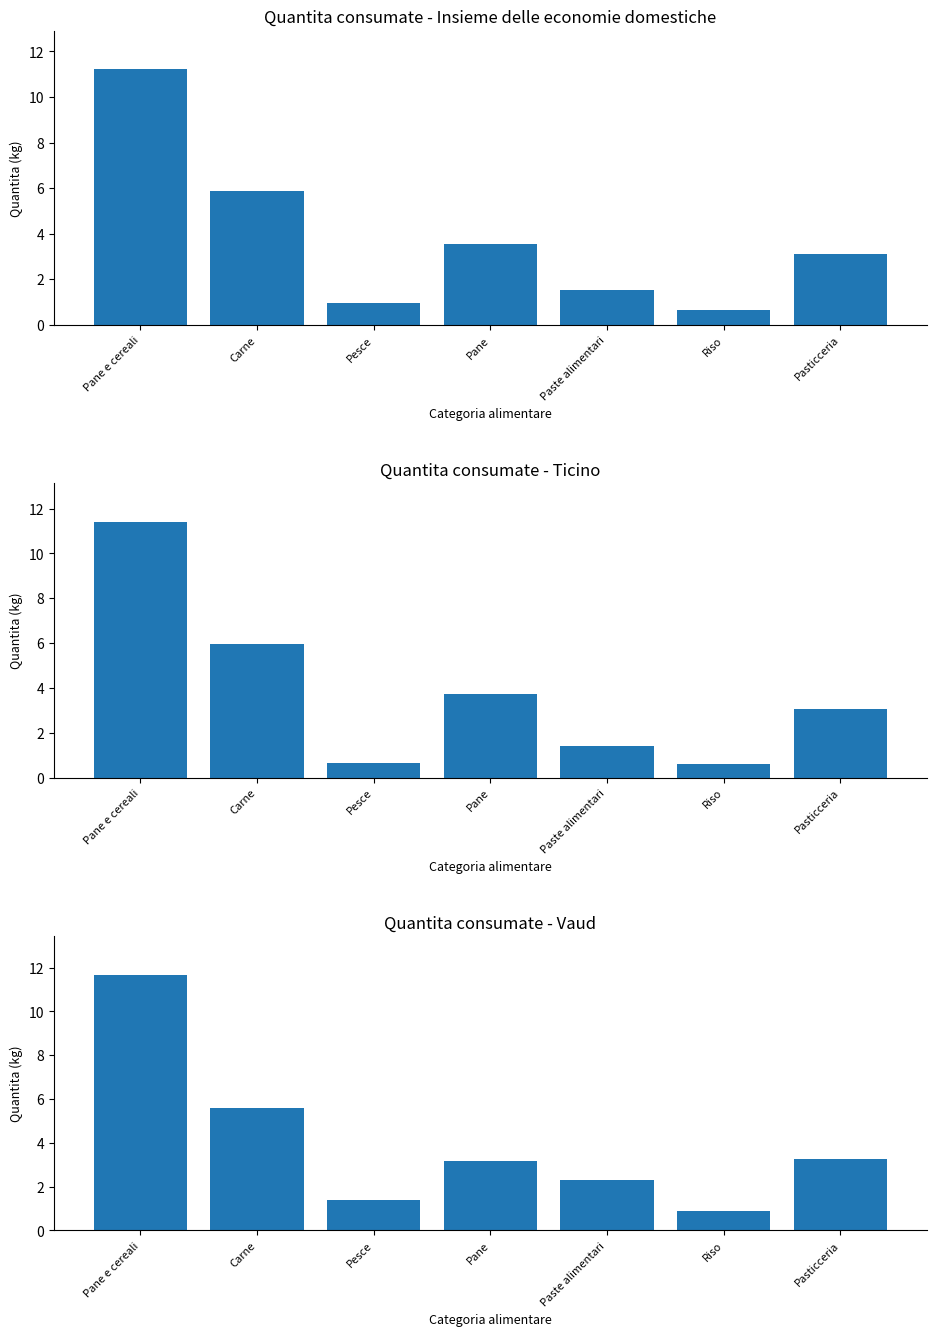

What is the sum of the Insieme delle economie domestiche values at Paste alimentari and Carne?

7.4